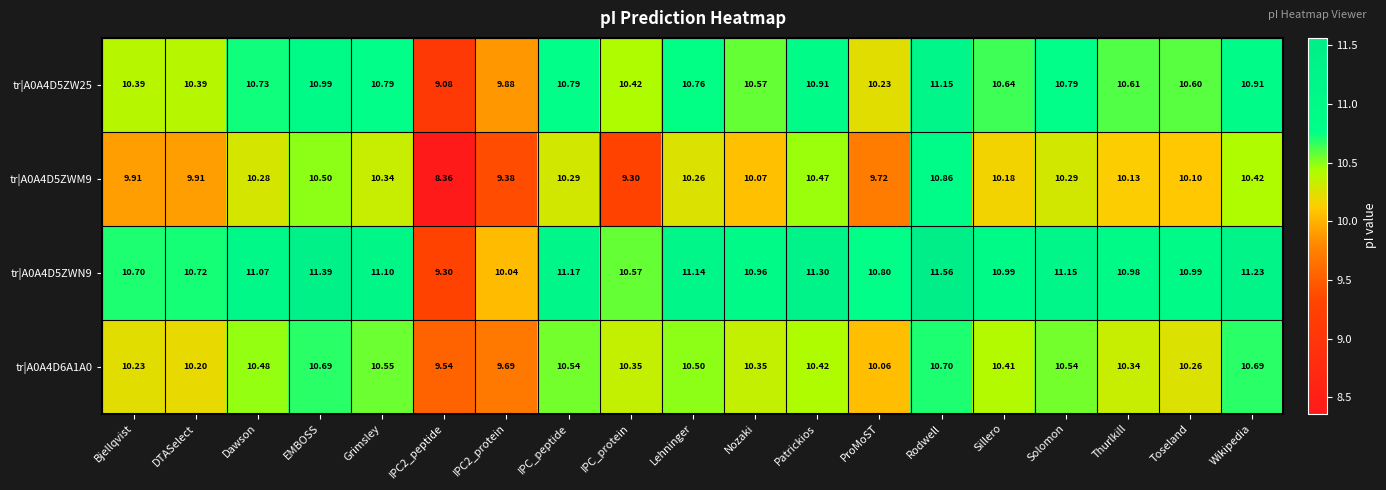

Rank the series at IPC2_peptide from highest to lowest value.

tr|A0A4D6A1A0, tr|A0A4D5ZWN9, tr|A0A4D5ZW25, tr|A0A4D5ZWM9